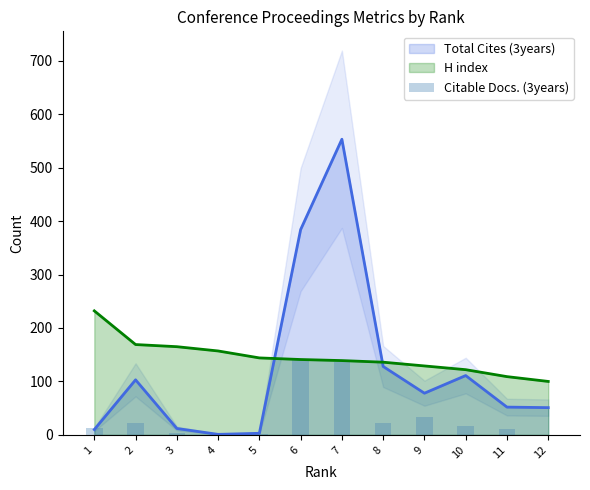

After their last crossing, which series has the higher values: Total Cites (3years) or H index?

H index